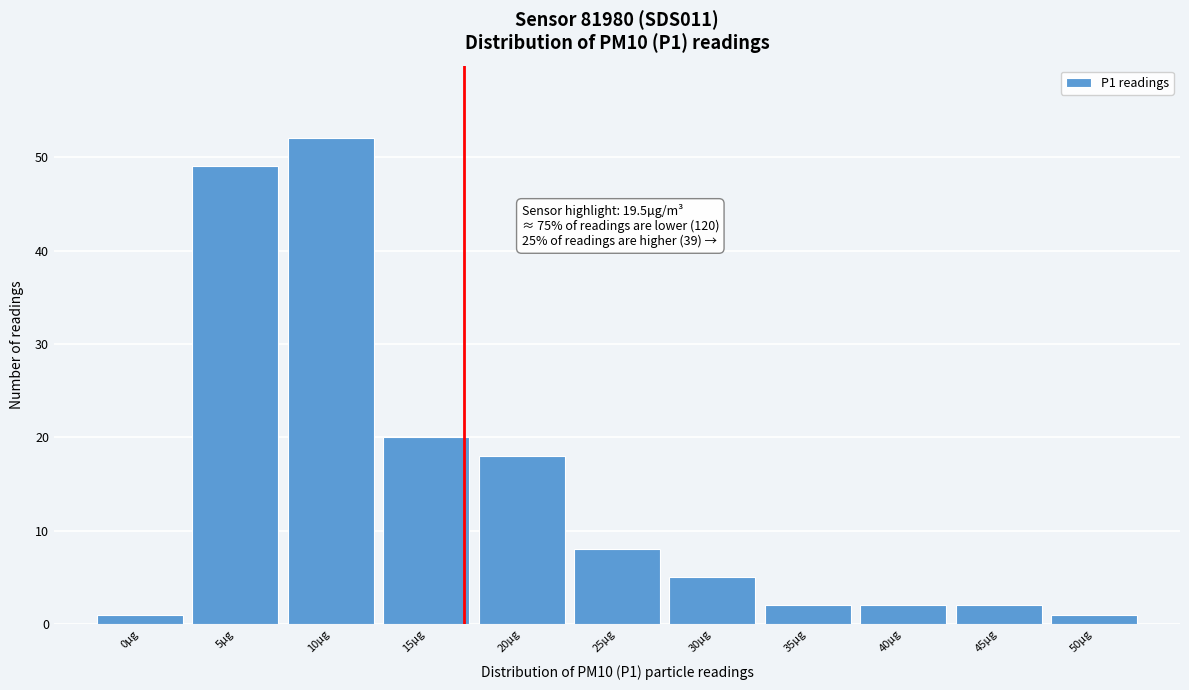

Reading right to left, list all the values displayed in this chart.

50µg=1	45µg=2	40µg=2	35µg=2	30µg=5	25µg=8	20µg=18	15µg=20	10µg=52	5µg=49	0µg=1